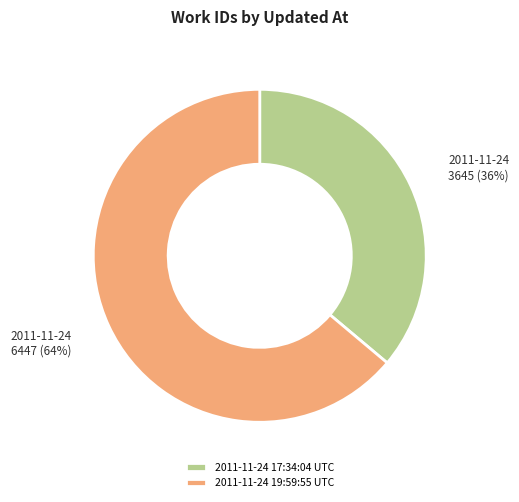

How many segments does this pie chart have?

2